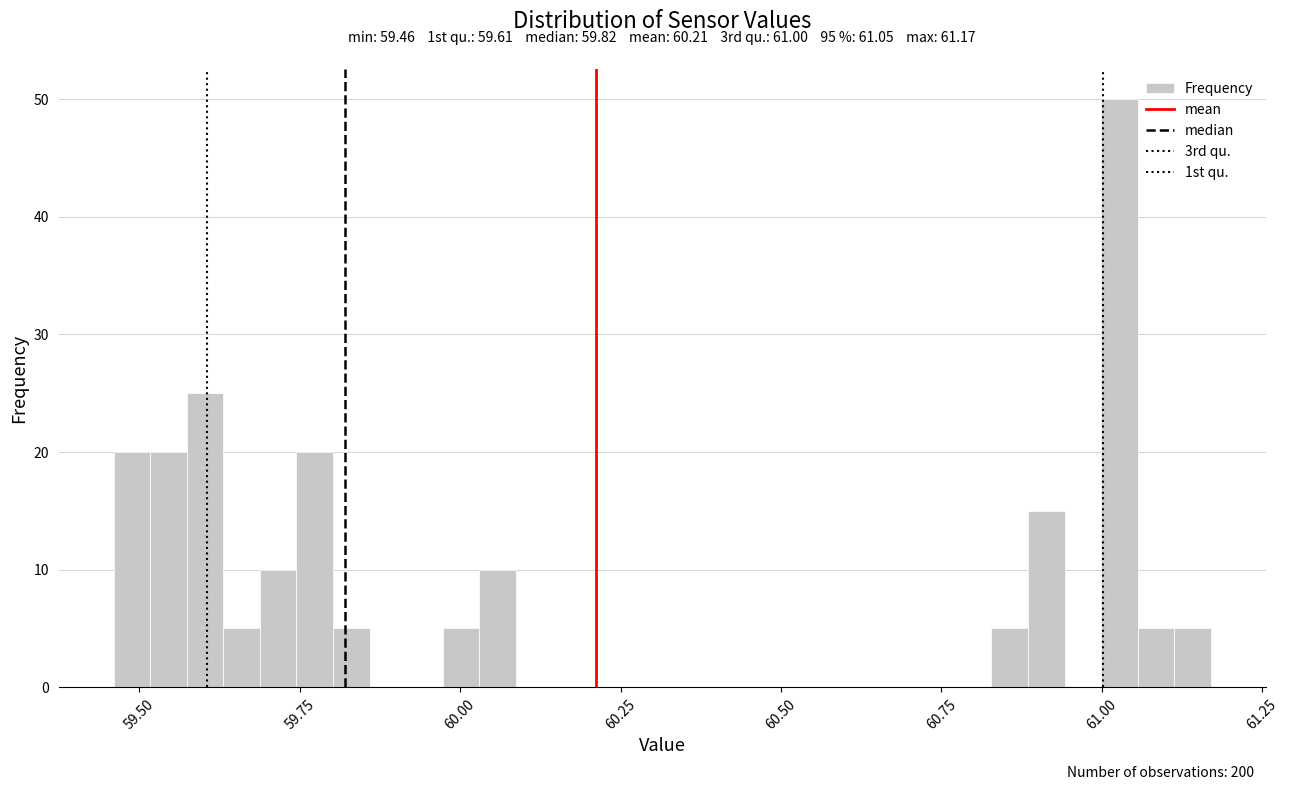

Around what value on the x-axis is the tallest bar? Give the approximate position of its centre, as read against the axis.

61.05